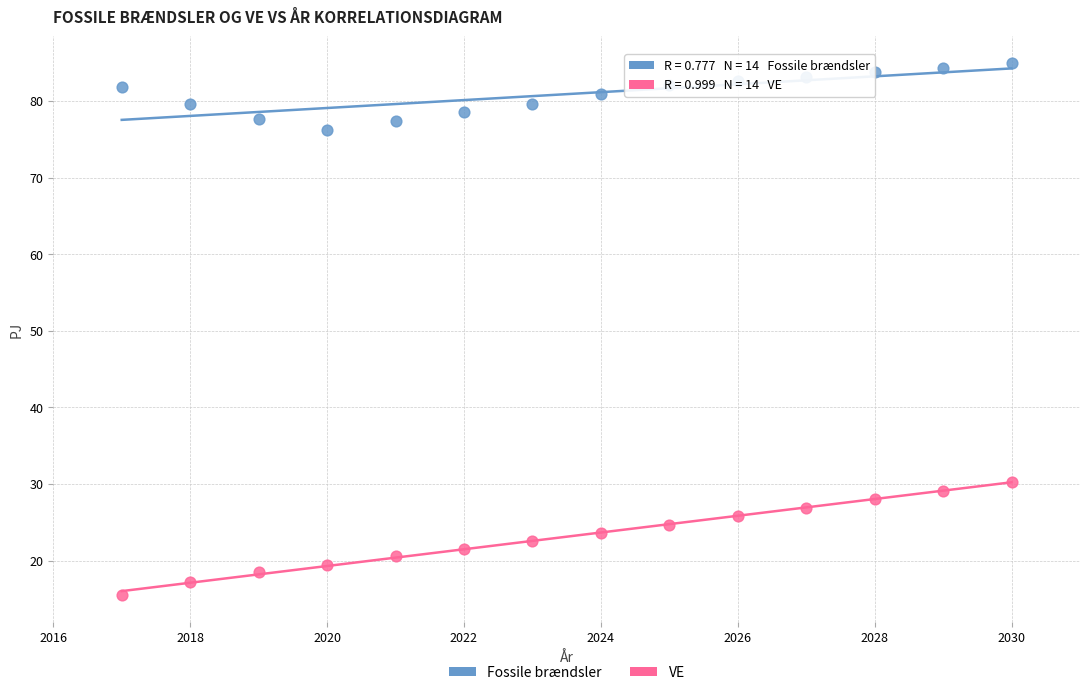

Which series contains the highest Y value?

Fossile brændsler